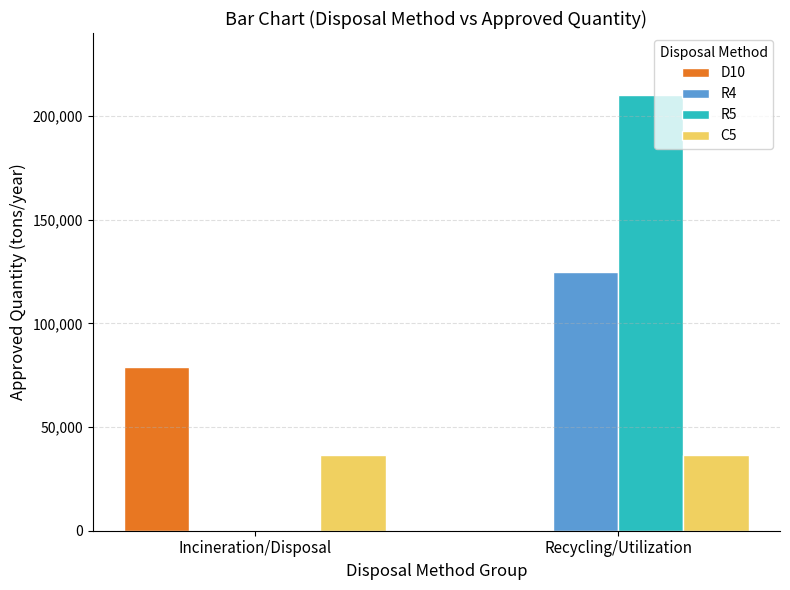

Which category has the highest value in the R4 series?

Recycling/Utilization